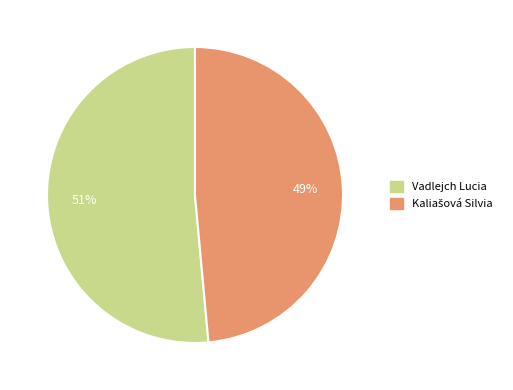

True or false: Vadlejch Lucia accounts for 51% of the total.

True